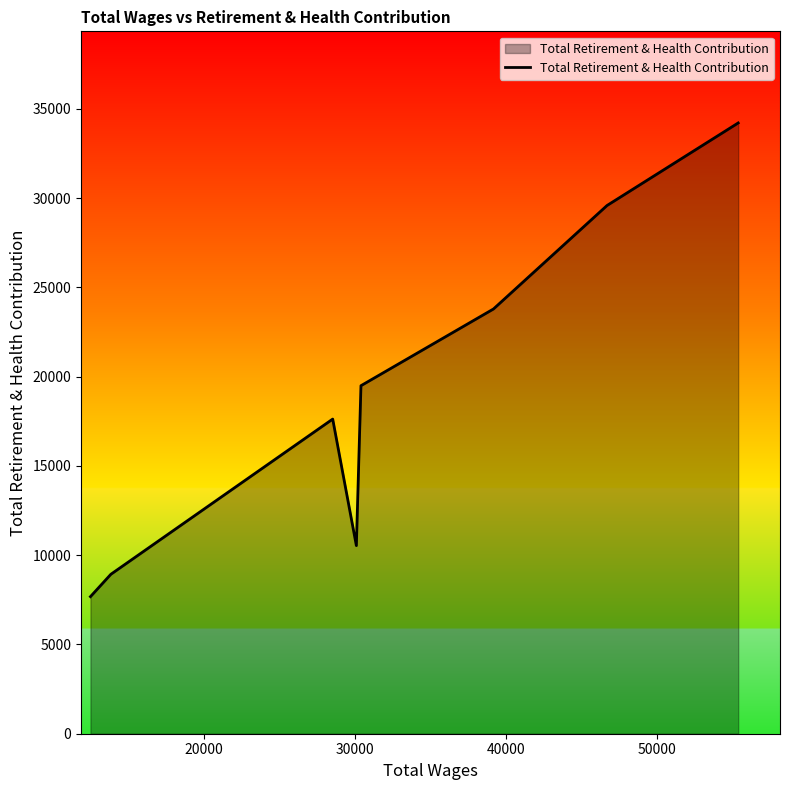

What is the sum of all values?

151884